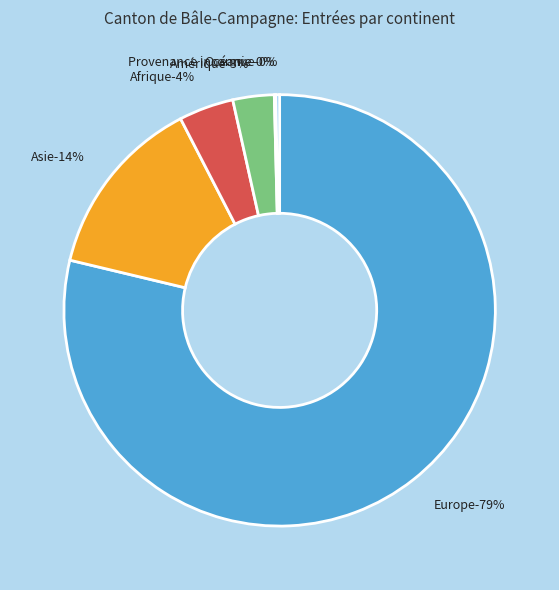

What is the largest slice in the pie chart?

Europe